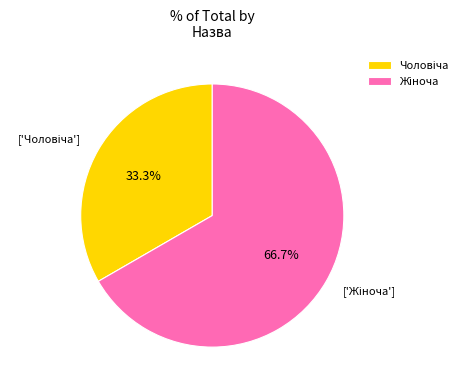

Is there a majority slice in this chart?

Yes